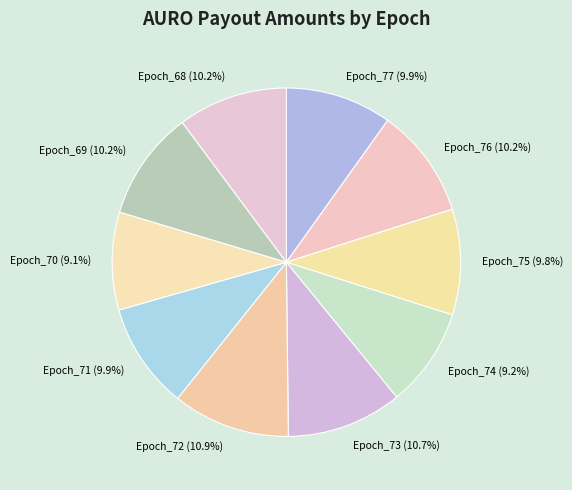

Is there a majority slice in this chart?

No